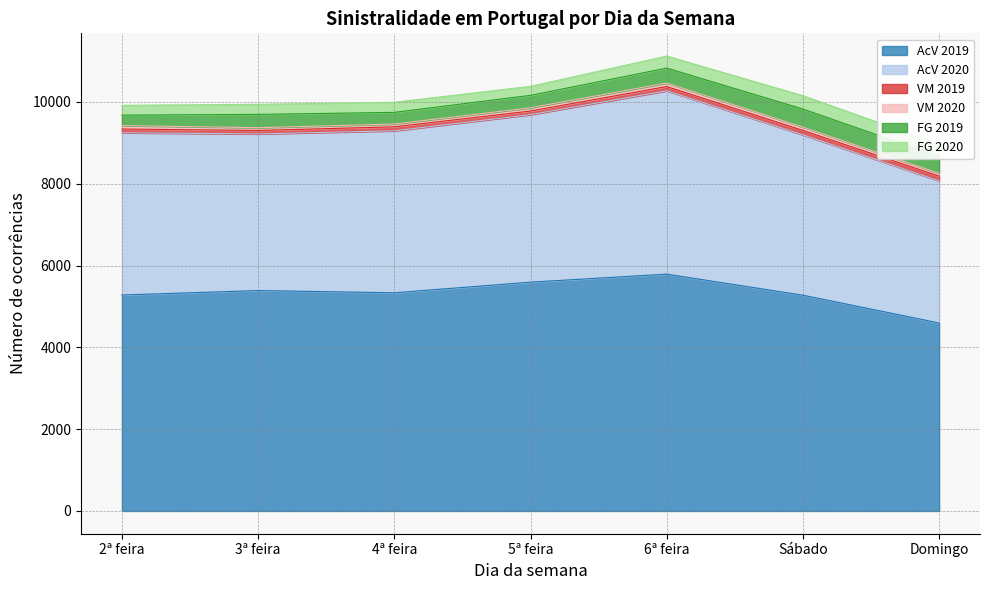

Which category has the highest value across all series?

6ª feira